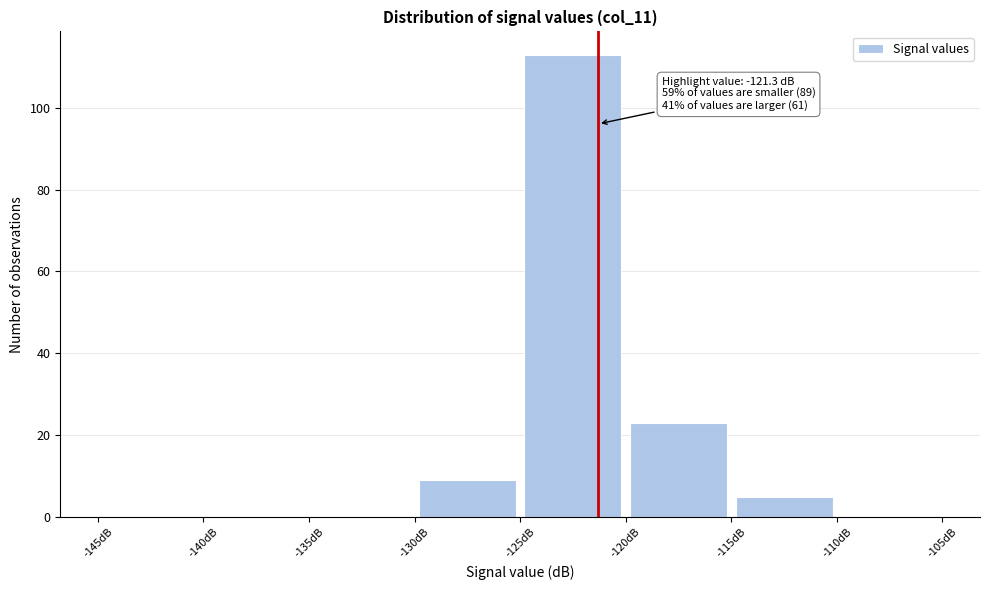

Over which range of the x-axis is the bar tallest?

-125 to -120